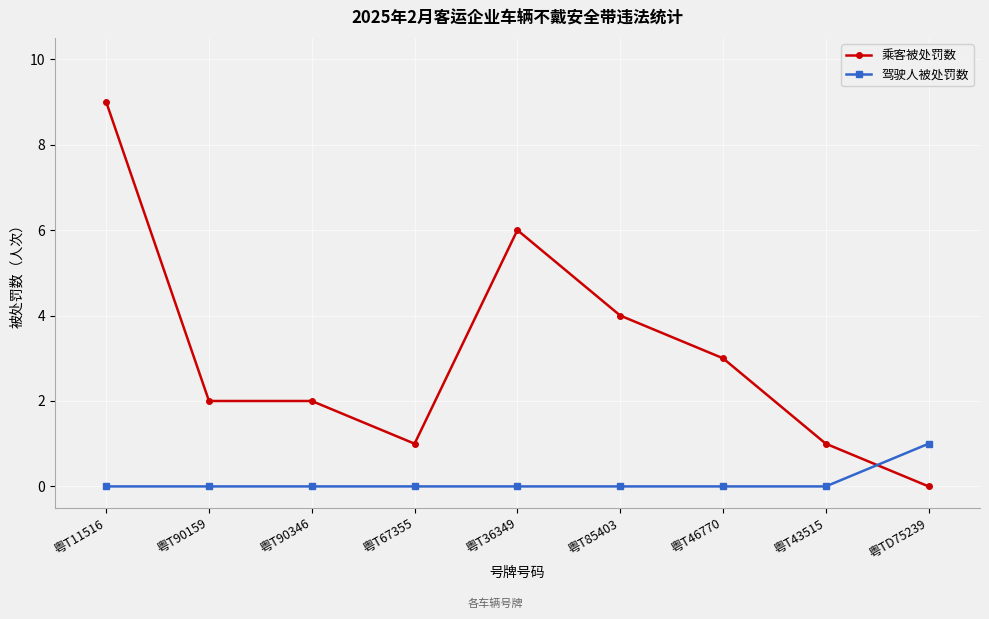

At which category does the chart reach its peak across all series?

粤T11516